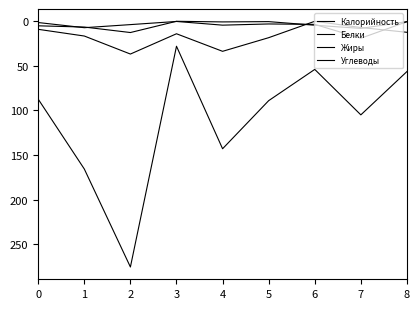

Reading right to left, what are all the values shown in this chart?

Калорийность: 8=56.4	7=105.0	6=54.0	5=89.1	4=143.0	3=28.0	2=275.7	1=165.8	0=87.4
Белки: 8=0.5	7=19.0	6=3.5	5=3.0	4=4.3	3=0.2	2=3.7	1=7.2	0=1.4
Жиры: 8=0.4	7=8.0	6=4.4	5=0.4	4=0.7	3=0.0	2=12.6	1=6.5	0=5.1
Углеводы: 8=12.4	7=7.0	6=0.0	5=18.4	4=33.7	3=14.0	2=36.8	1=16.5	0=9.0